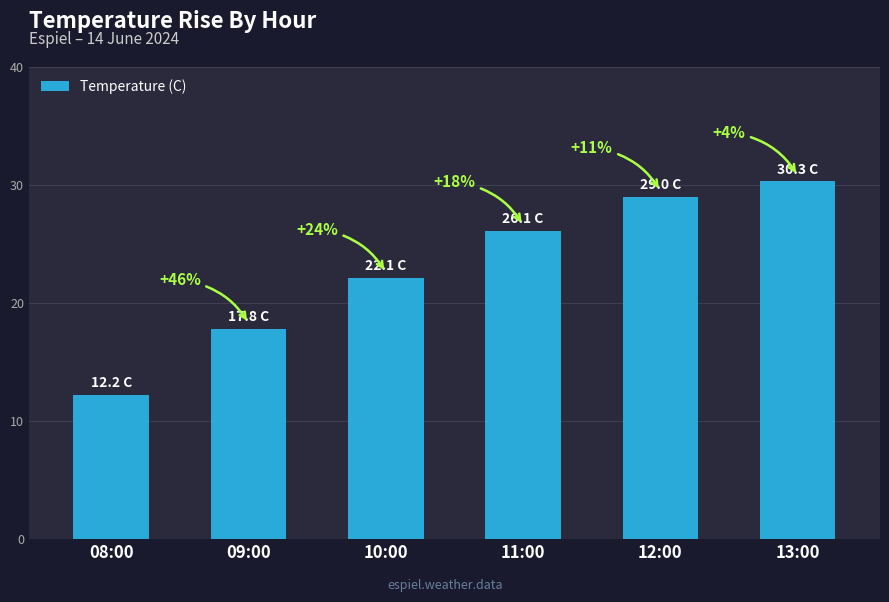

What is the ratio of the value at 10:00 to the value at 11:00?

0.8